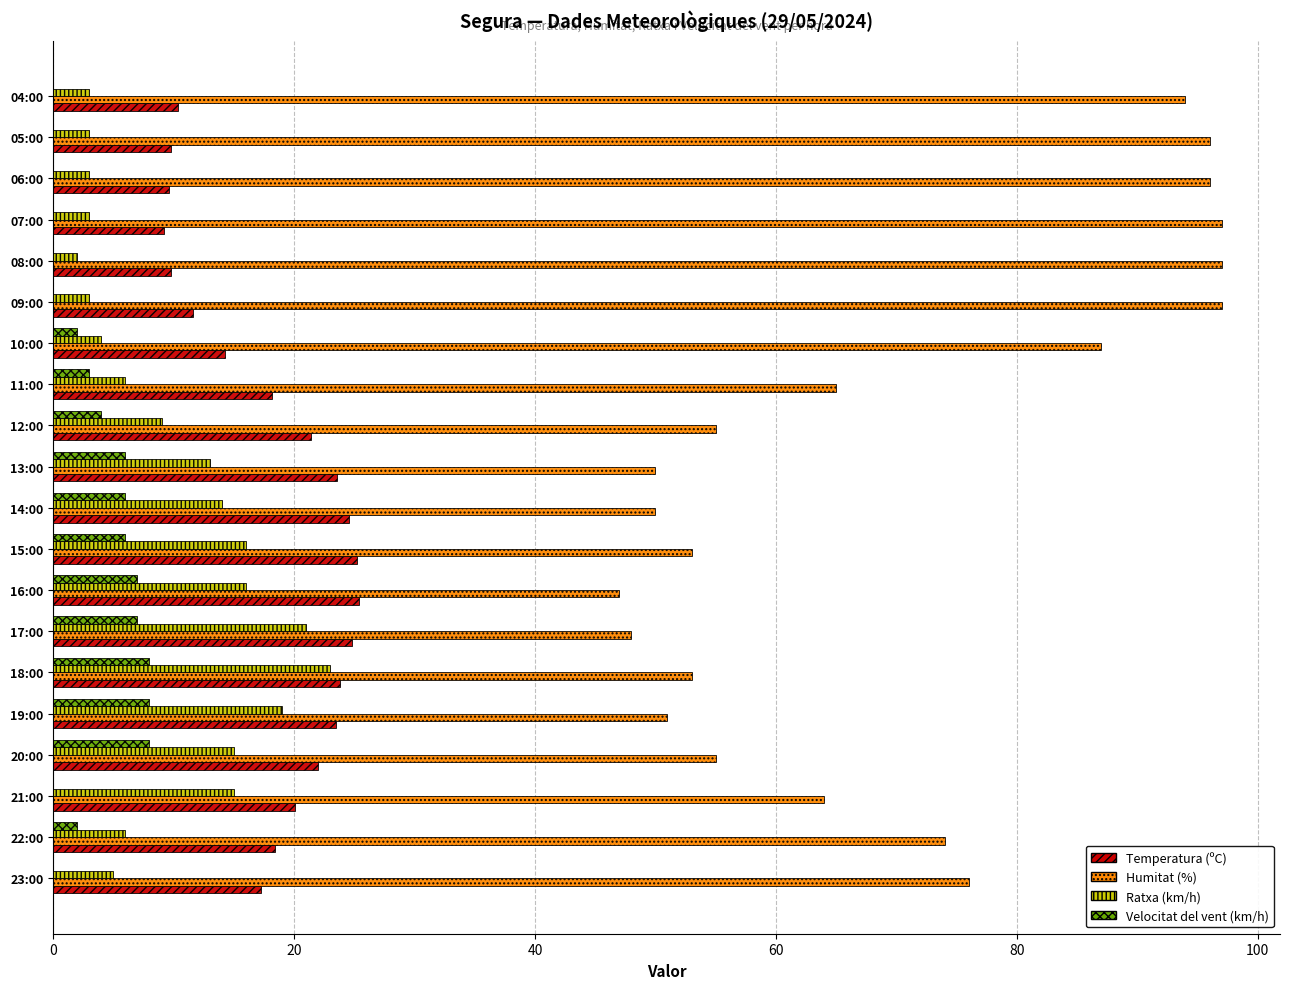

What is the maximum value shown in the chart?

97.0